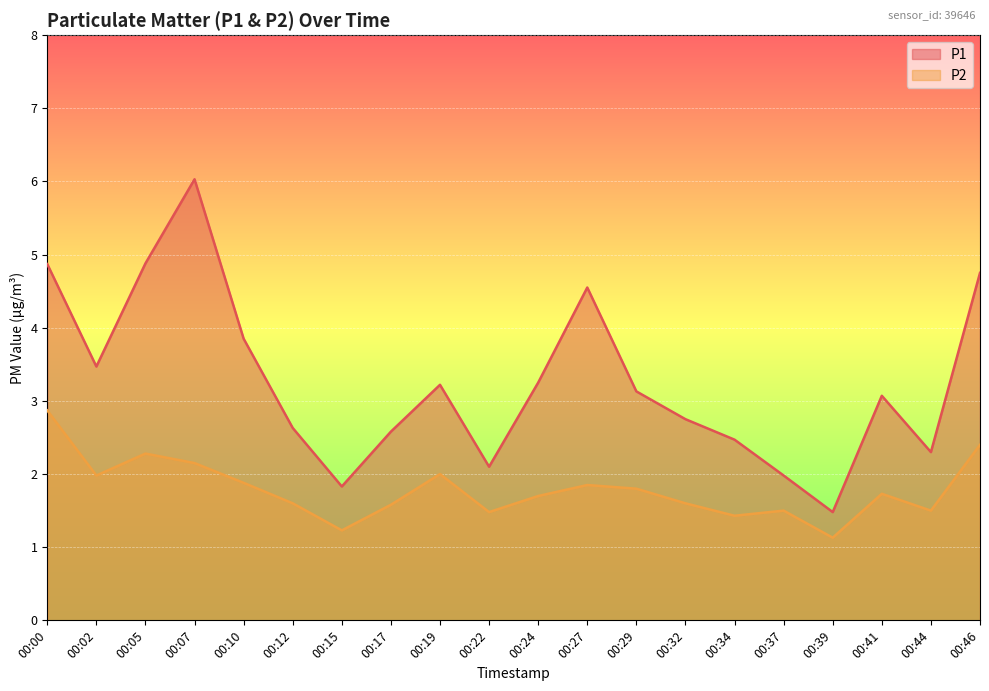

Which category has the lowest value in the P1 series?

00:39